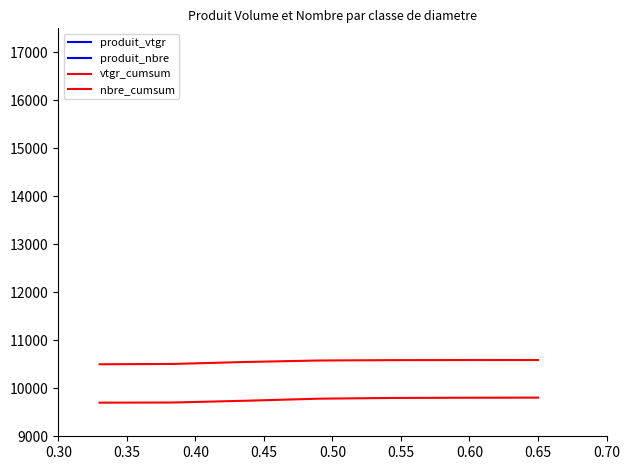

At which category is the sum across all series the highest?

0.40